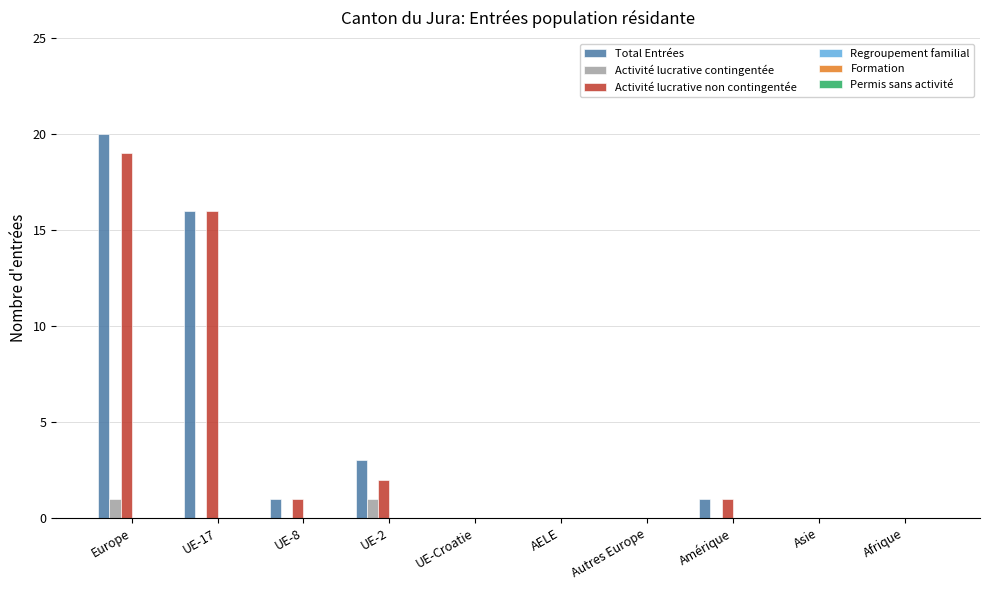

Which series has the widest spread of values?

Total Entrées